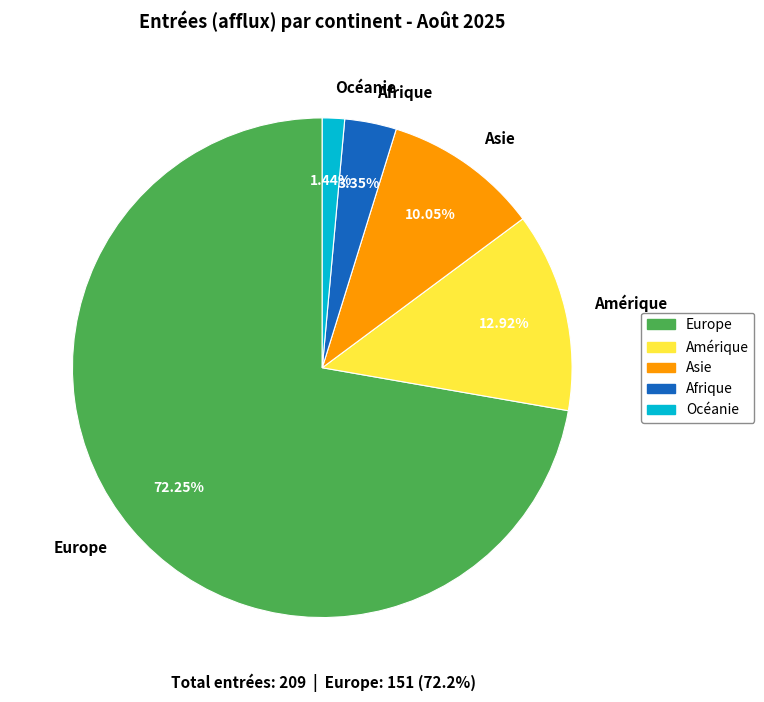

Rank the categories by value from lowest to highest.

Océanie, Afrique, Asie, Amérique, Europe